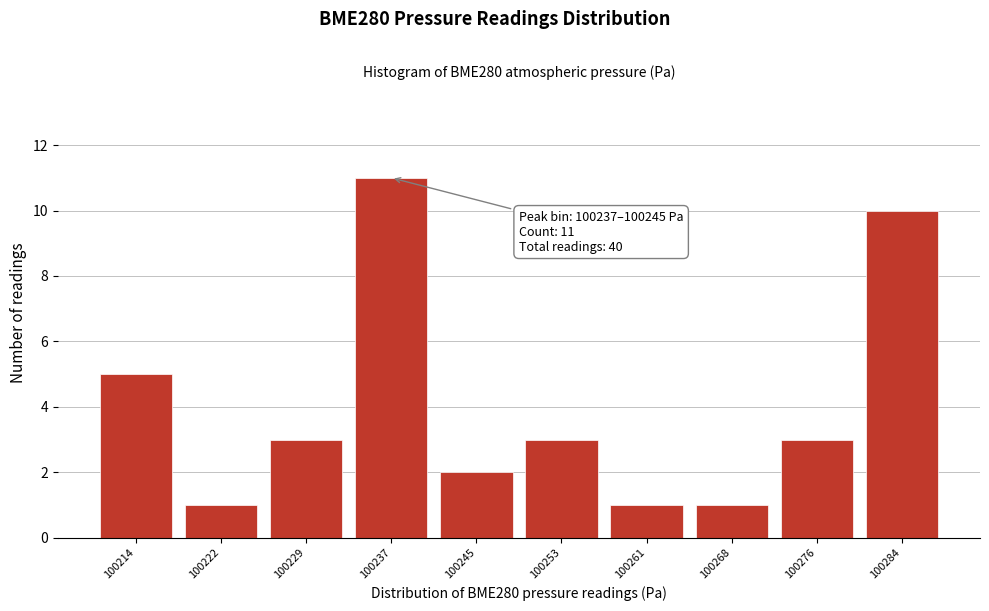

Reading left to right, list all the values displayed in this chart.

100214=5	100222=1	100229=3	100237=11	100245=2	100253=3	100261=1	100268=1	100276=3	100284=10